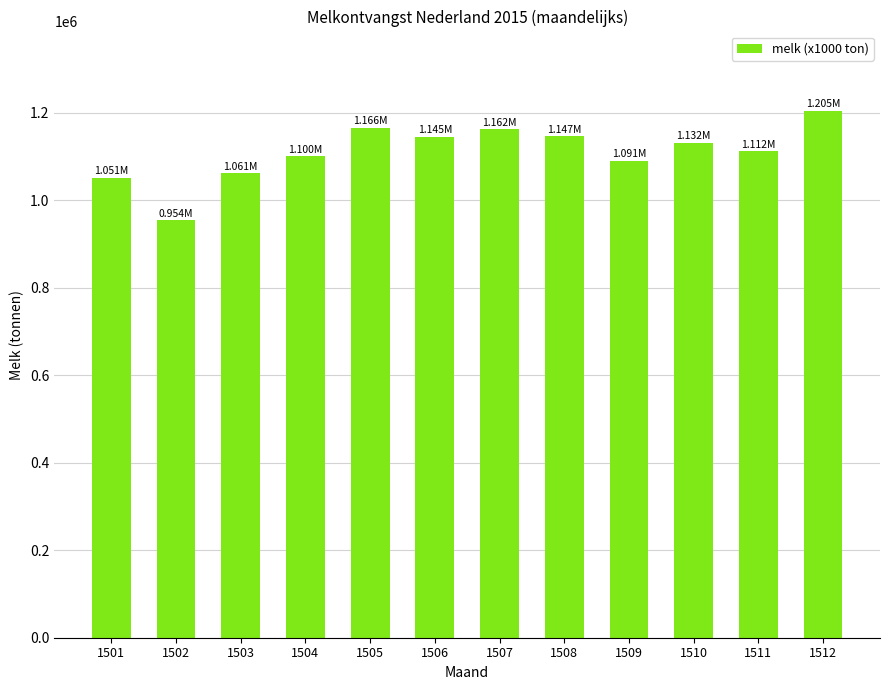

Which label corresponds to the largest value in the chart?

1512